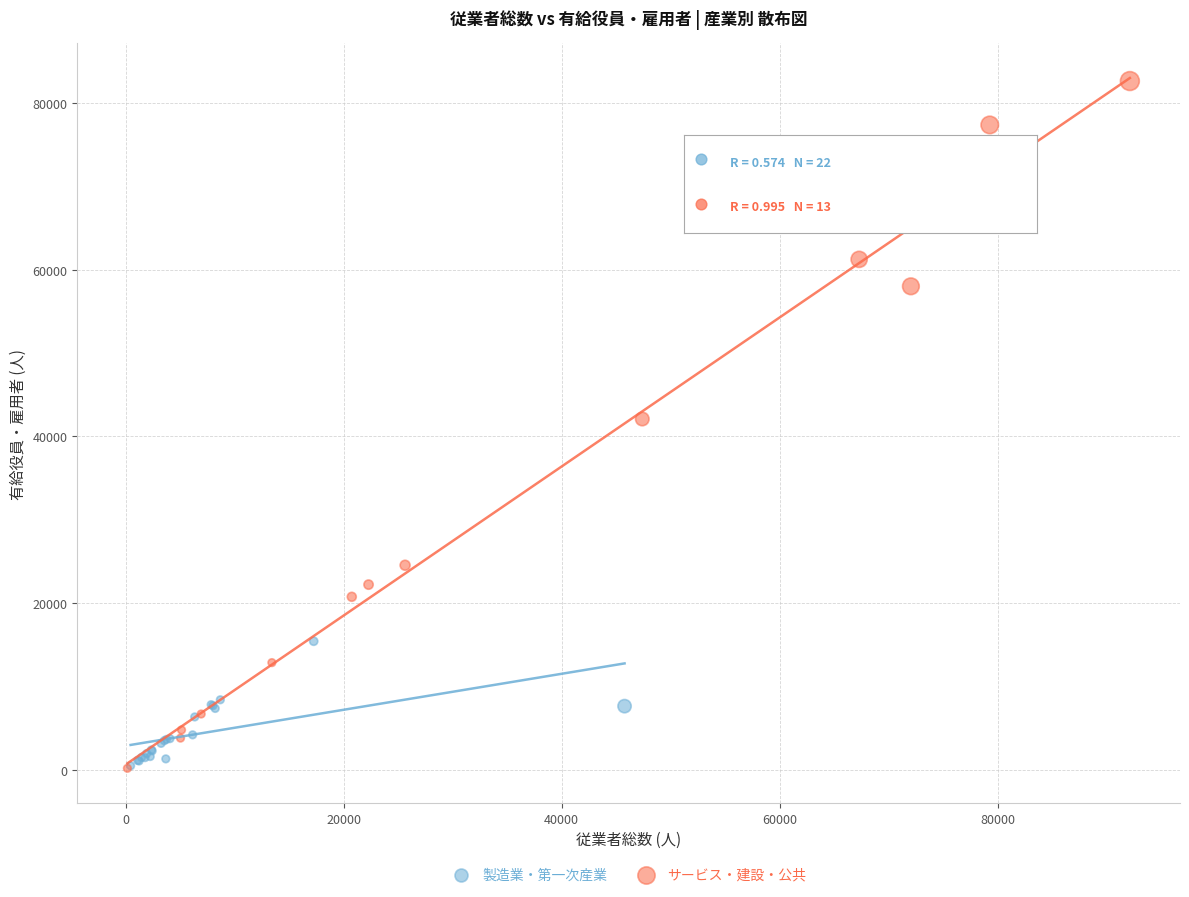

Which series contains the highest Y value?

サービス・建設・公共